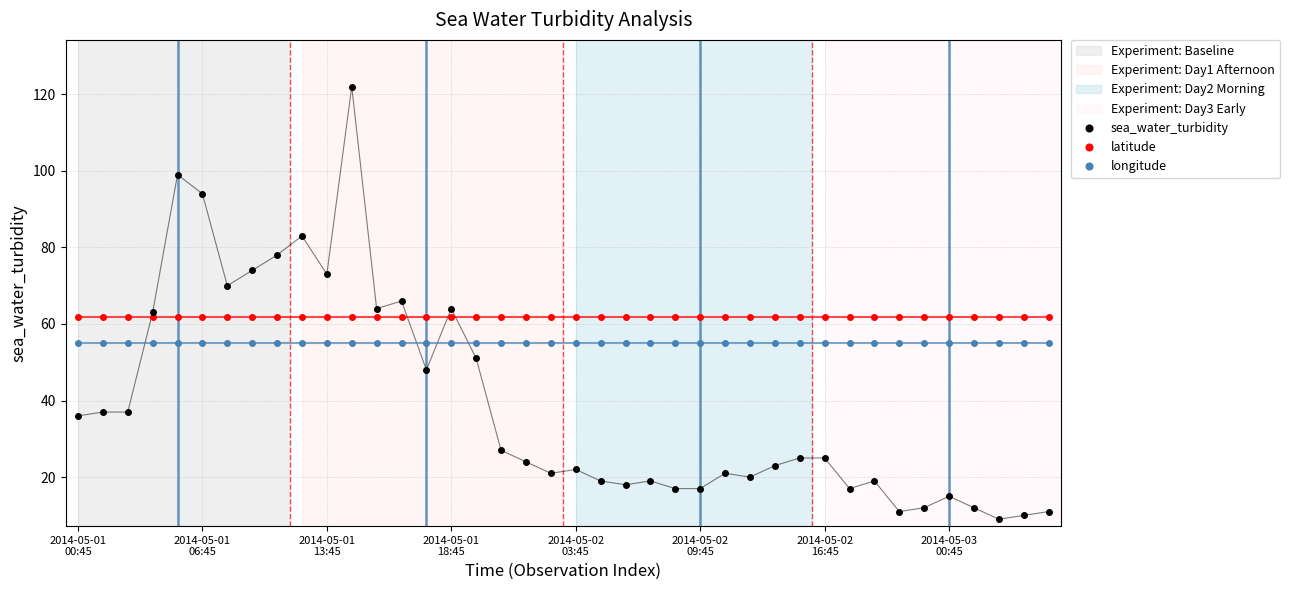

Rank the series by their average value, from lowest to highest.

sea_water_turbidity, longitude, latitude